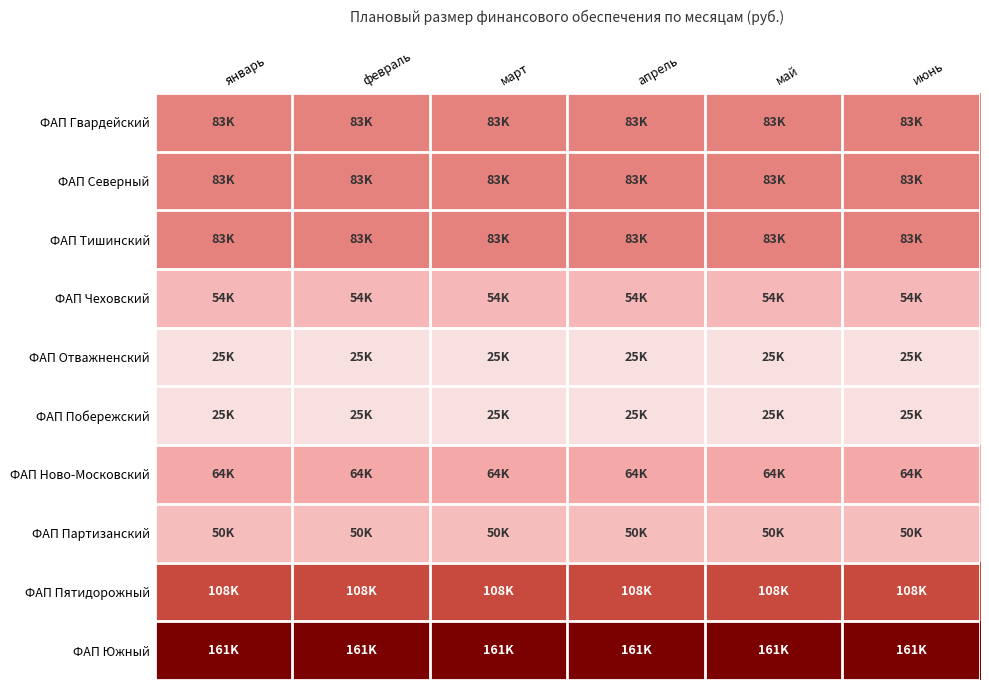

What is the spread (max minus min) of values at май?

136012.9